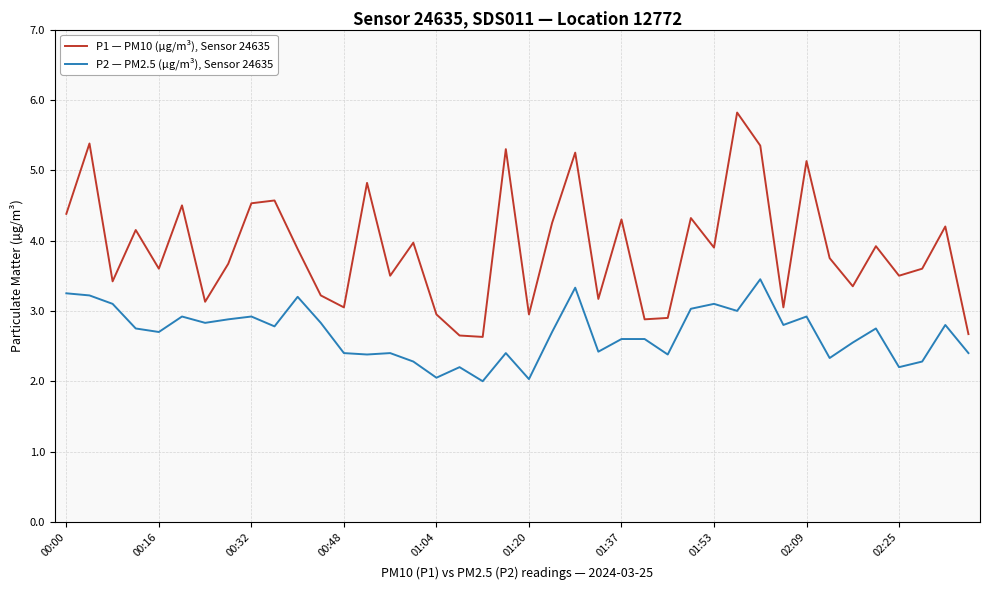

Rank the series by their average value, from highest to lowest.

P1 — PM10 (µg/m³), Sensor 24635, P2 — PM2.5 (µg/m³), Sensor 24635